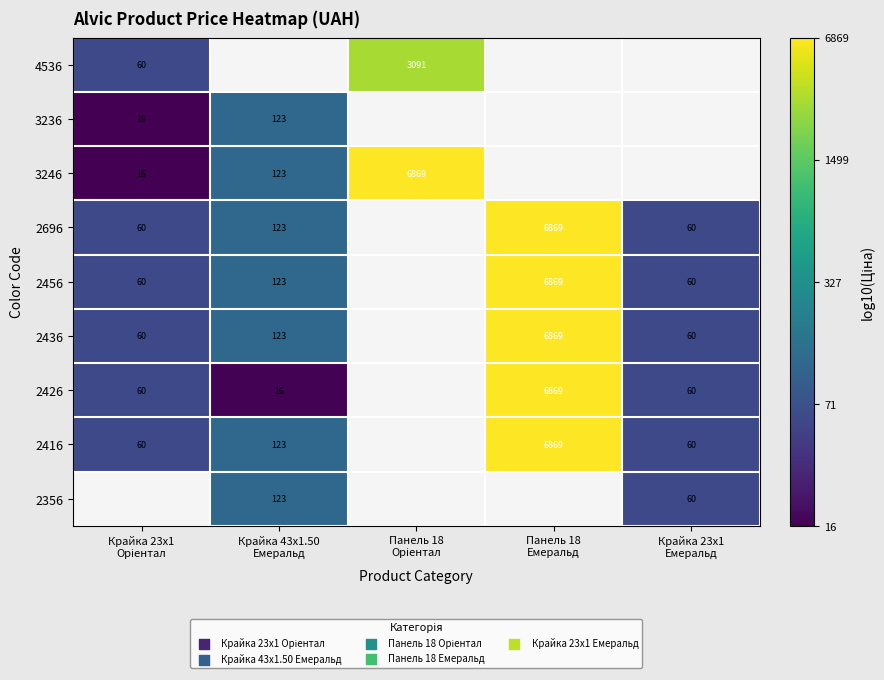

What is the spread (max minus min) of values at Крайка 23x1
Oріентал?

0.6